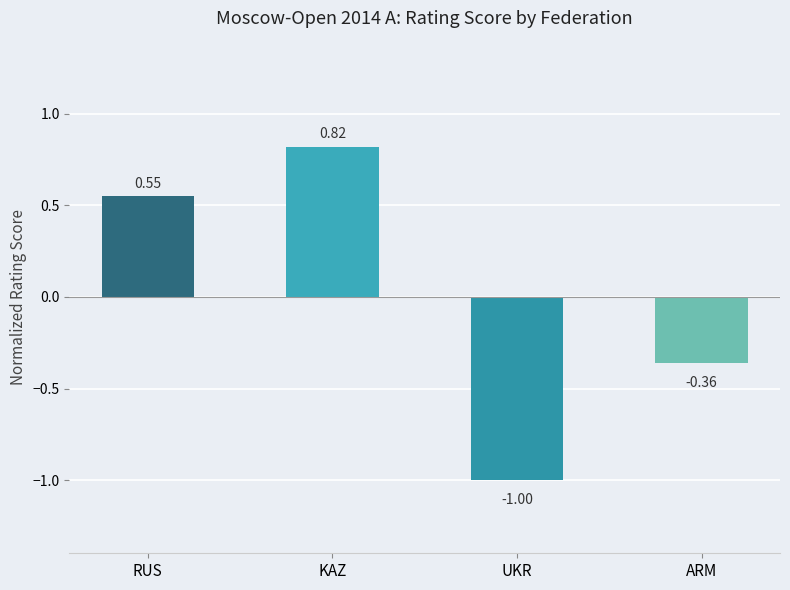

What is the label of the 2nd bar from the right?

UKR